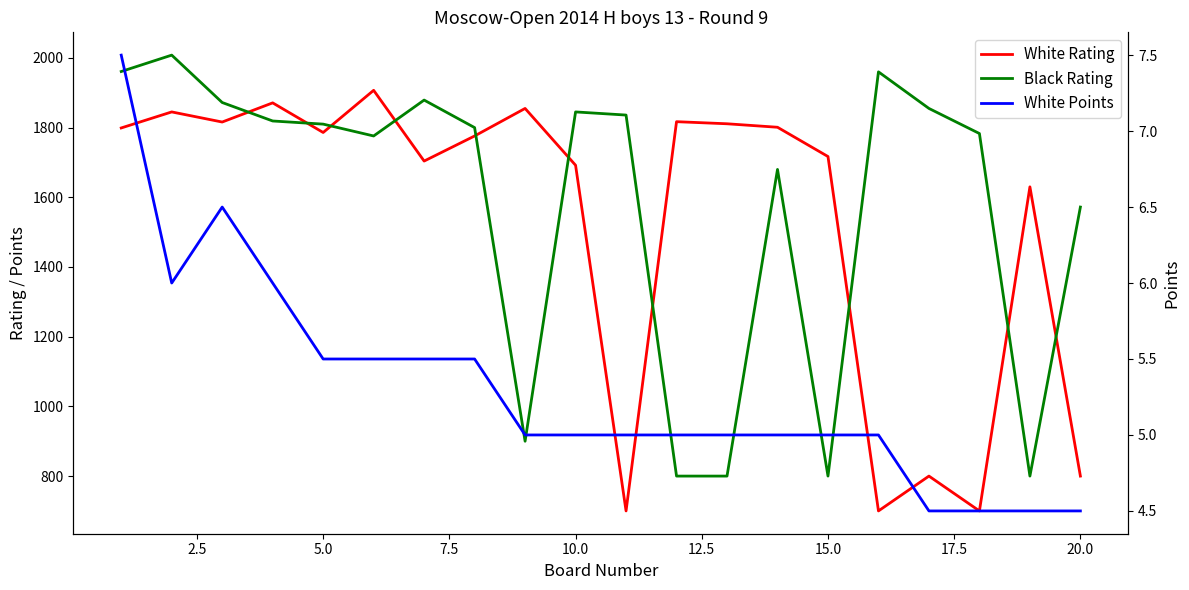

The Black Rating series shows 437.5 at 20.0. True or false?

False